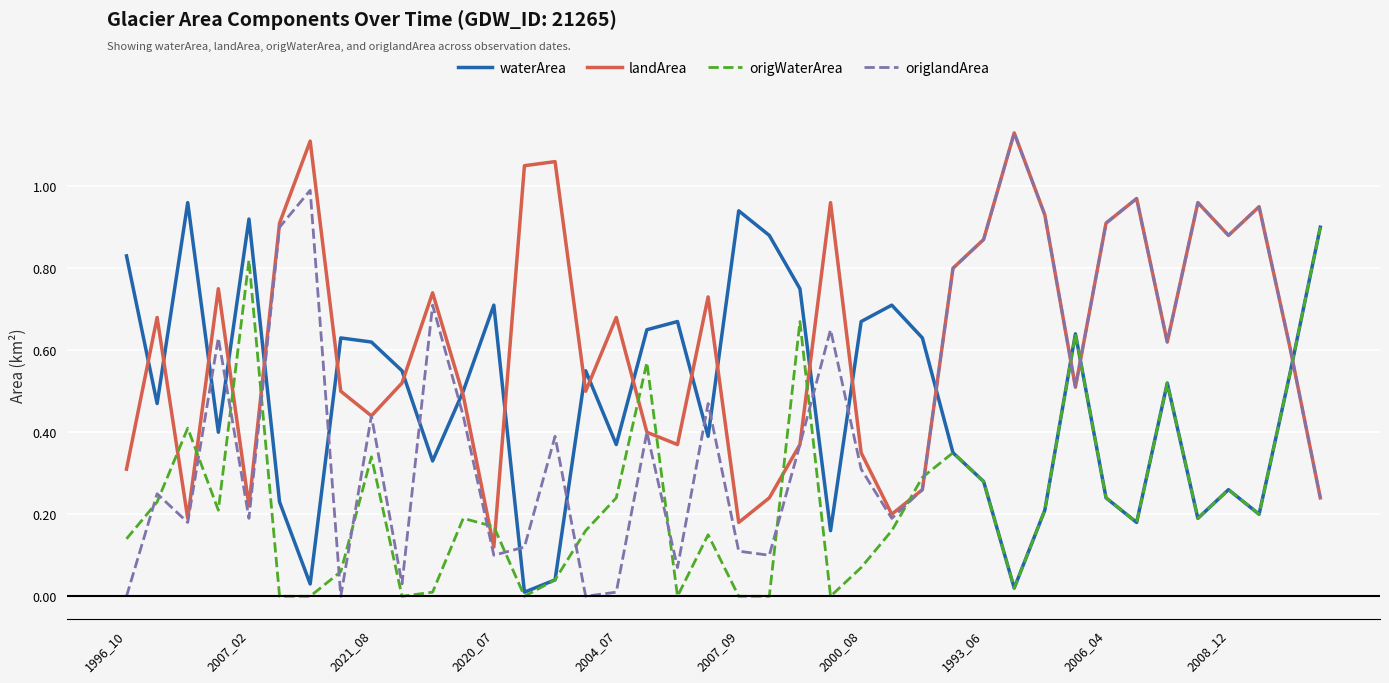

Which series has the widest spread of values?

origlandArea